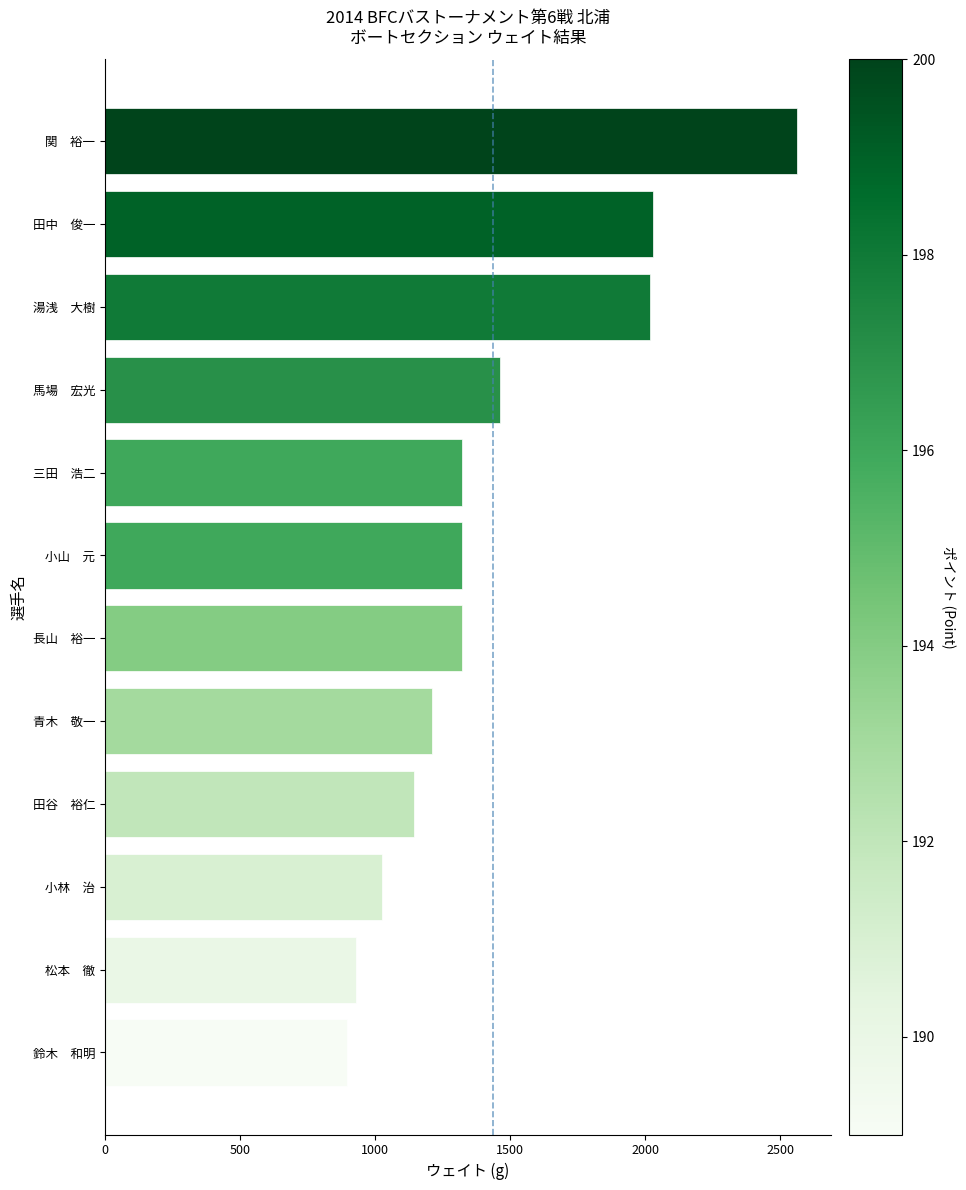

The chart shows a value of 1210 at 青木　敬一. True or false?

True